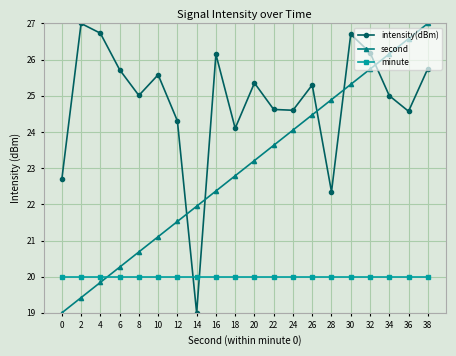

True or false: intensity(dBm) and second cross at least once.

True